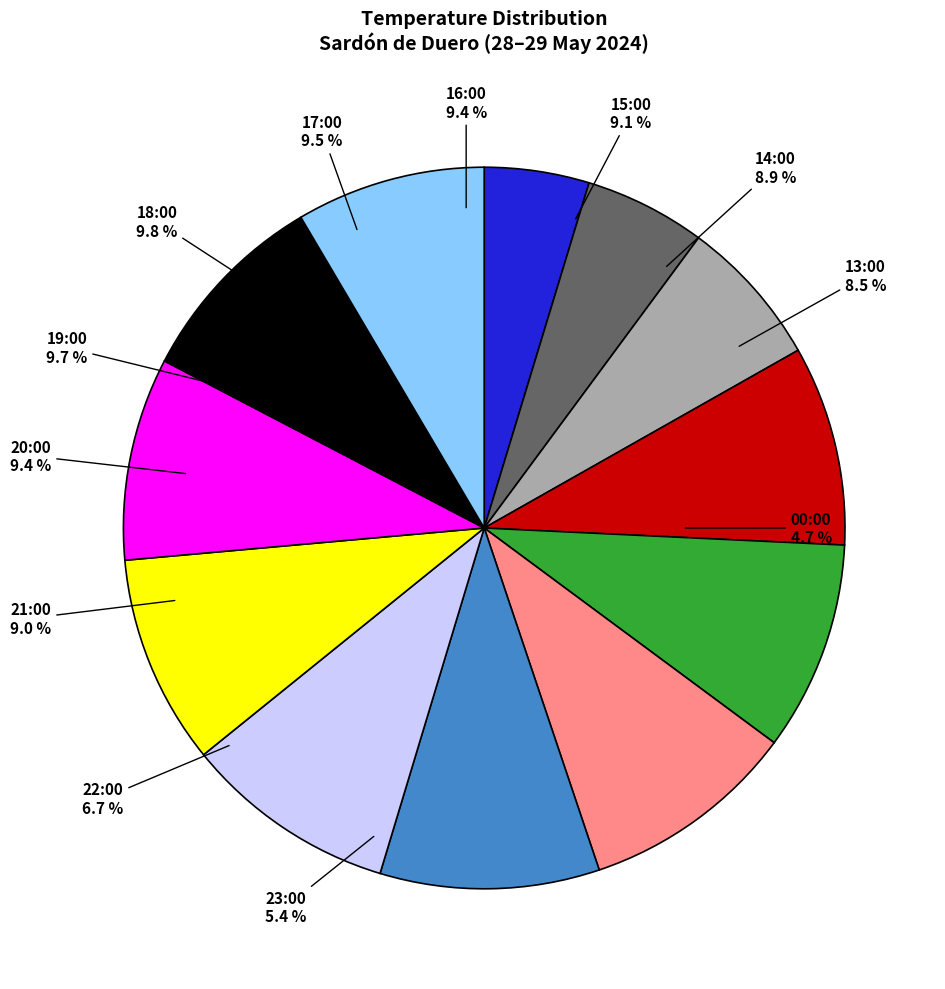

Which has a higher value, 19:00 or 21:00?

19:00